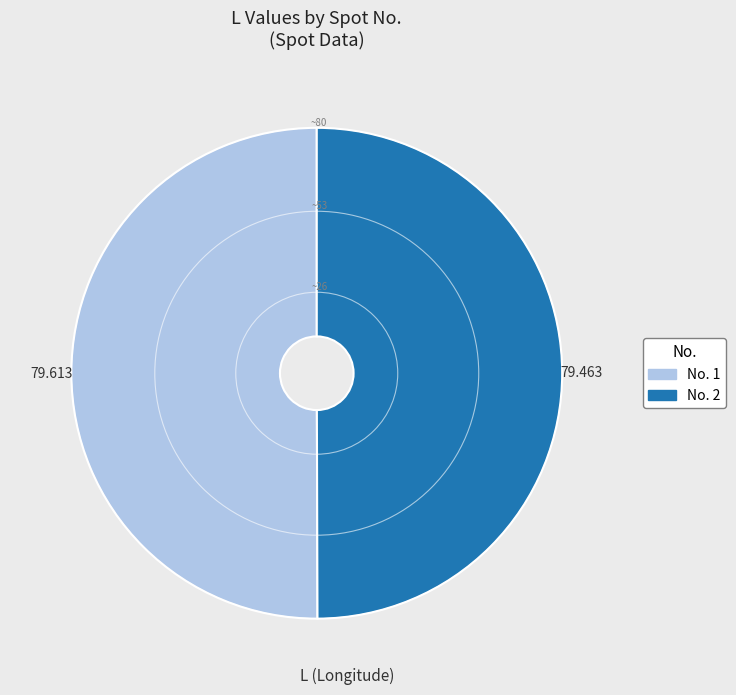

How many slices are in this pie chart?

2